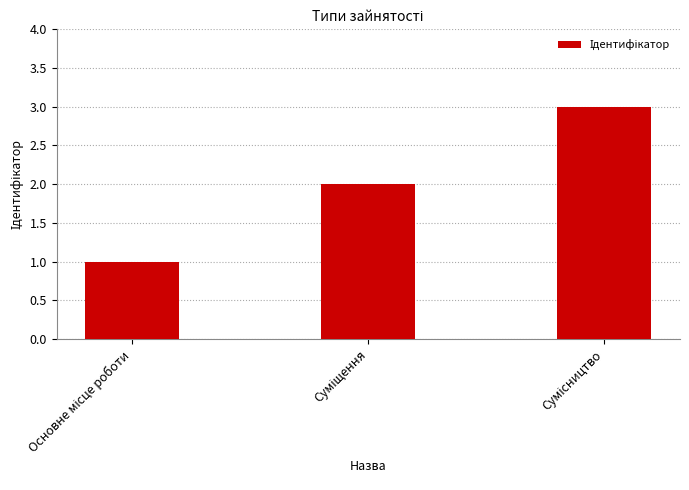

Count the number of data series in this chart.

1